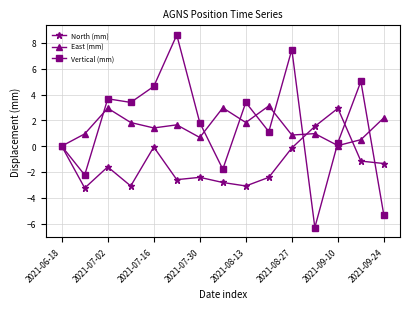

At how many categories does at least one series exceed -1?

15